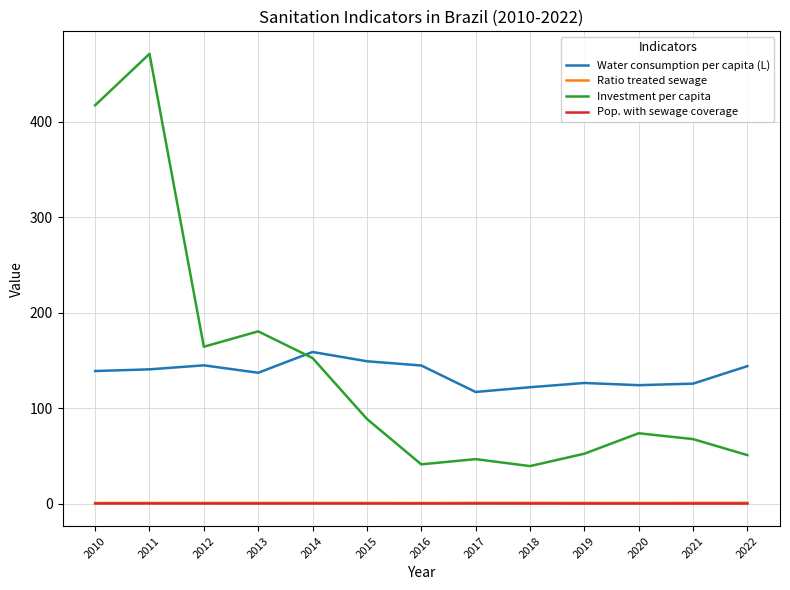

What are all the series names shown in the legend?

Water consumption per capita (L), Ratio treated sewage, Investment per capita, Pop. with sewage coverage